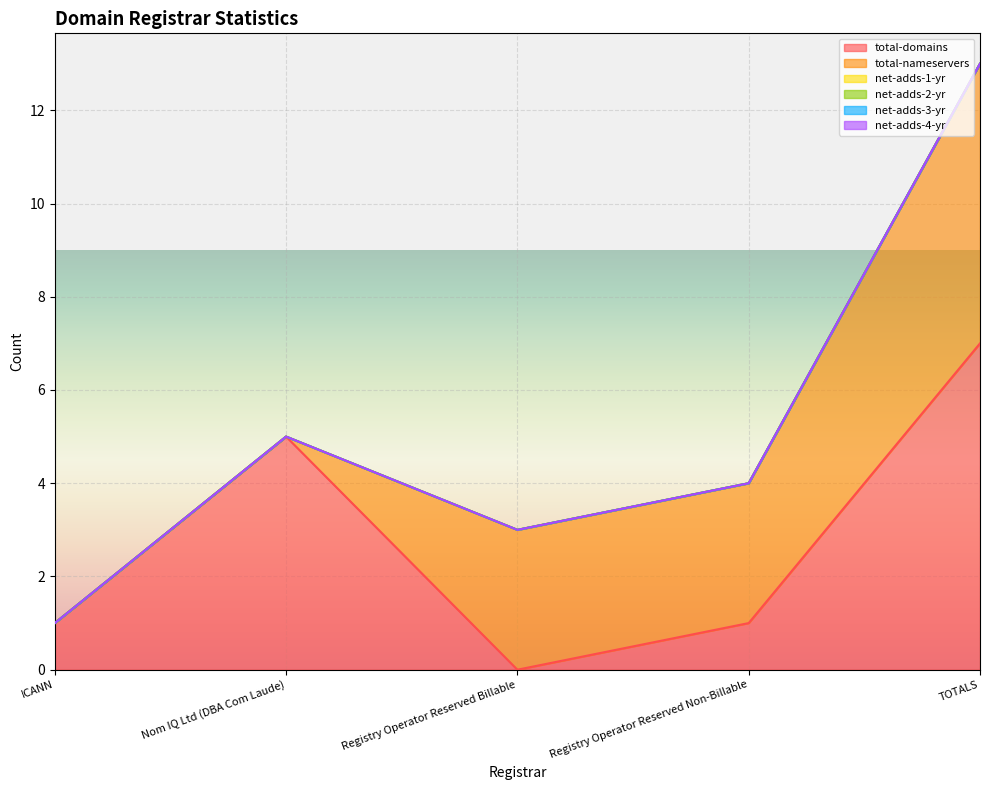

How many distinct data groups are displayed?

6